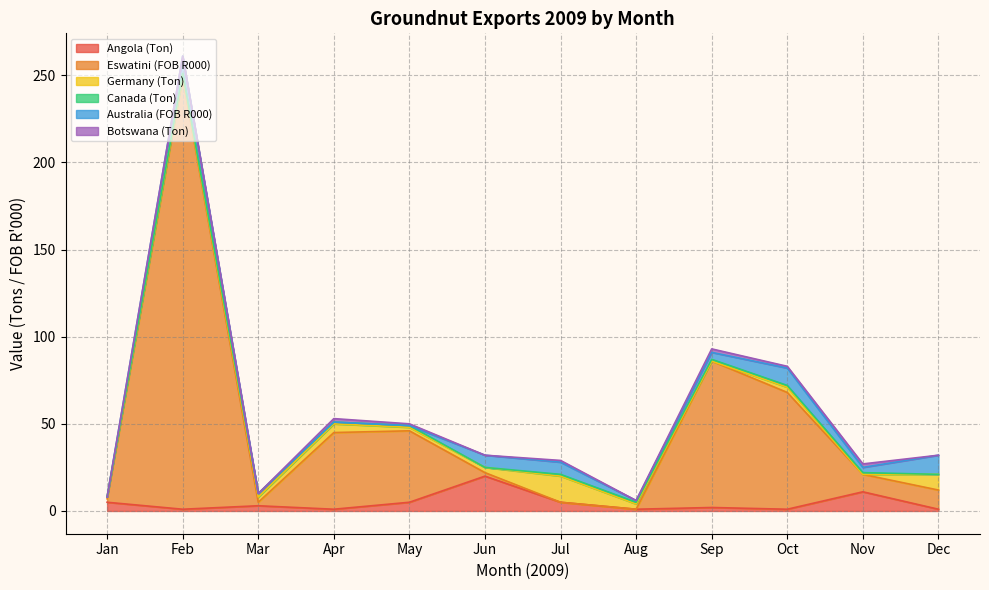

What is the average value of the Germany (Ton) series?

4